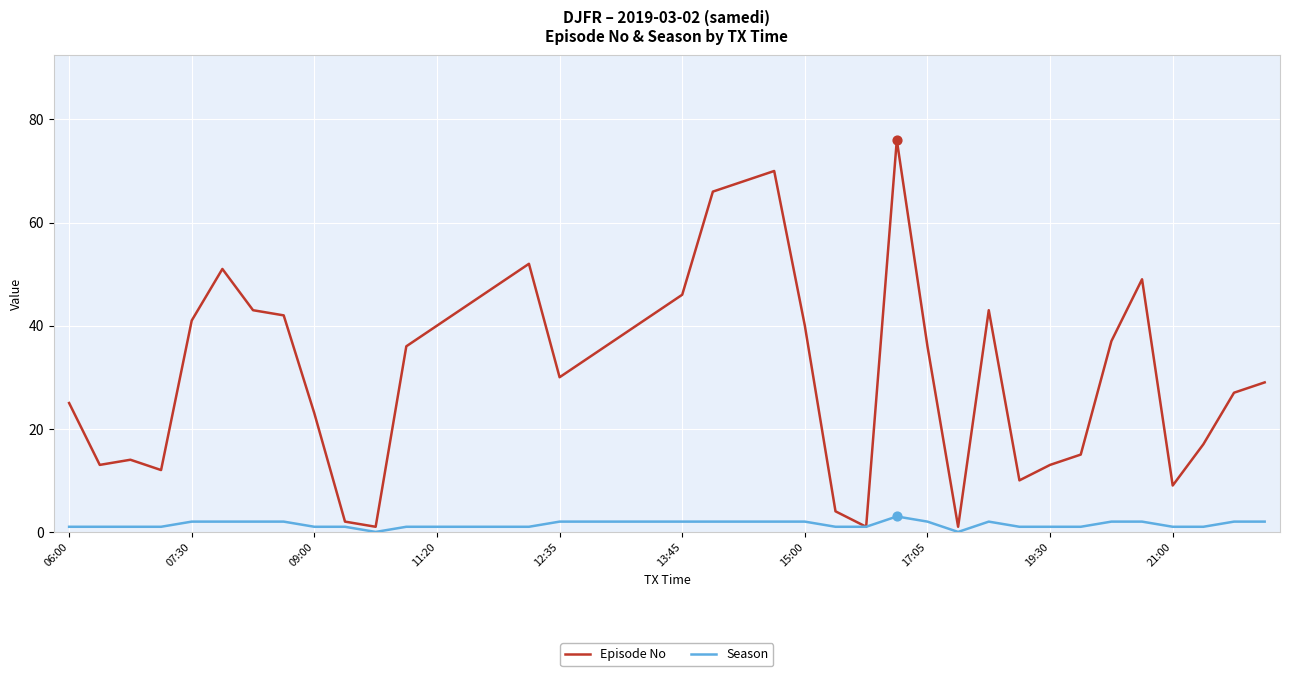

Which series has the largest range (max minus min)?

Episode No